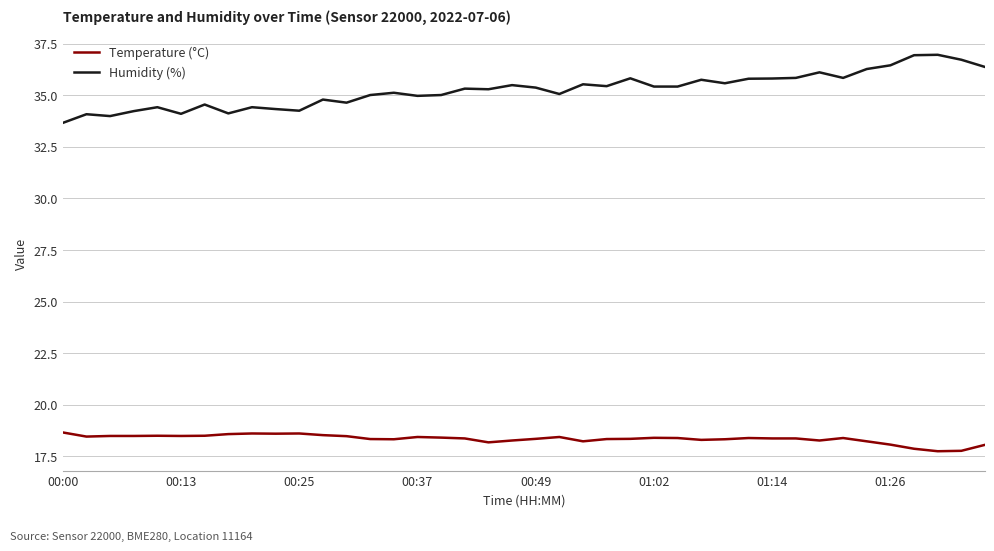

Which series has the widest spread of values?

Humidity (%)